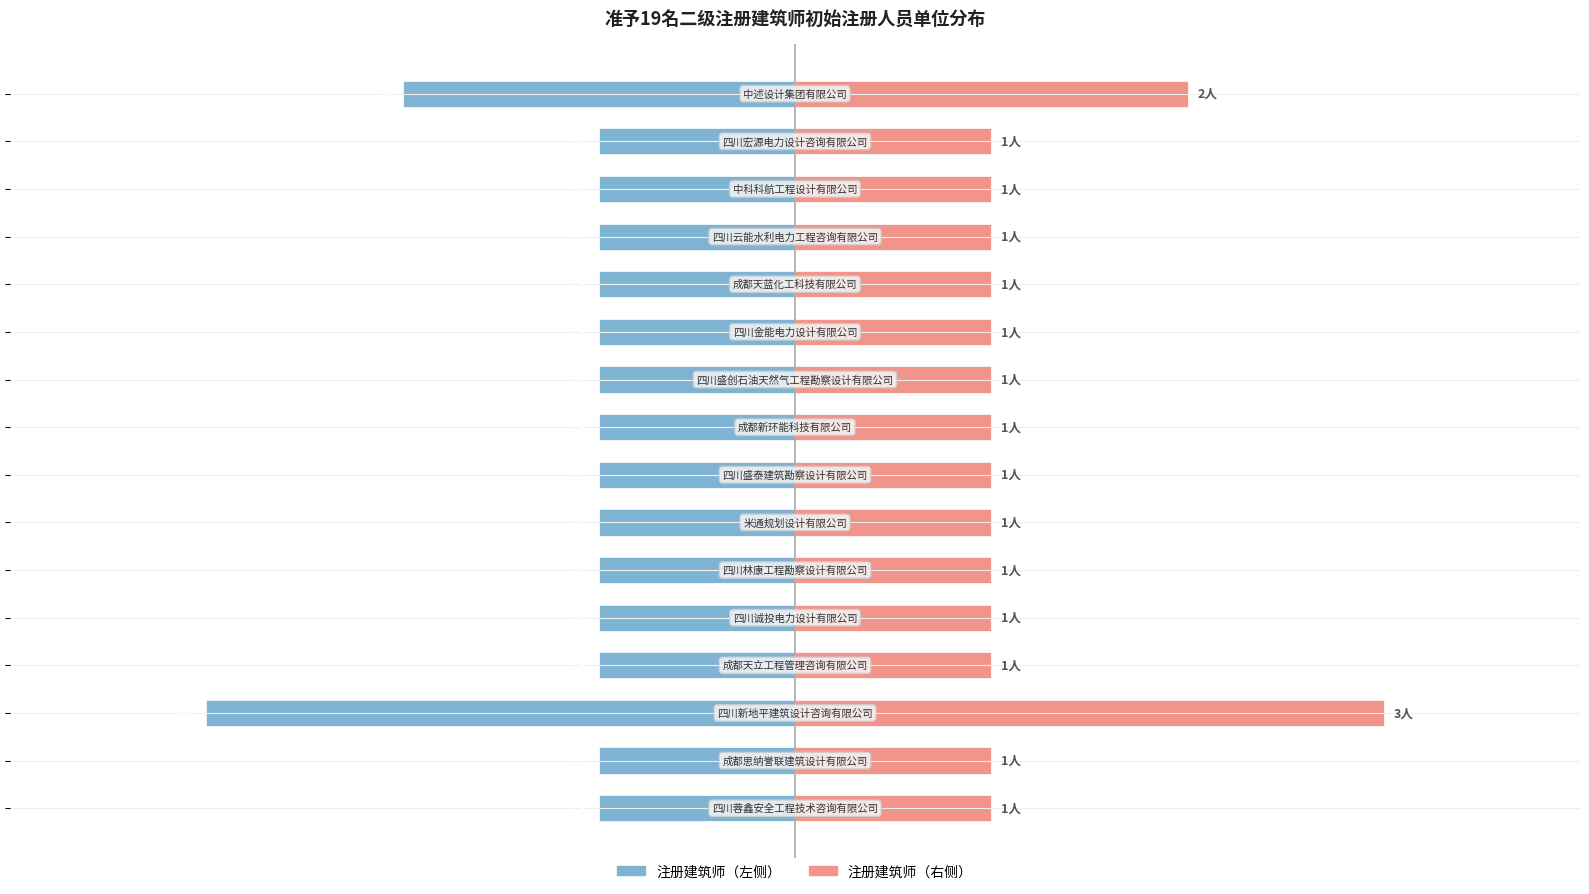

What is the difference between the second highest and minimum values in the 注册人数（右） series?

1